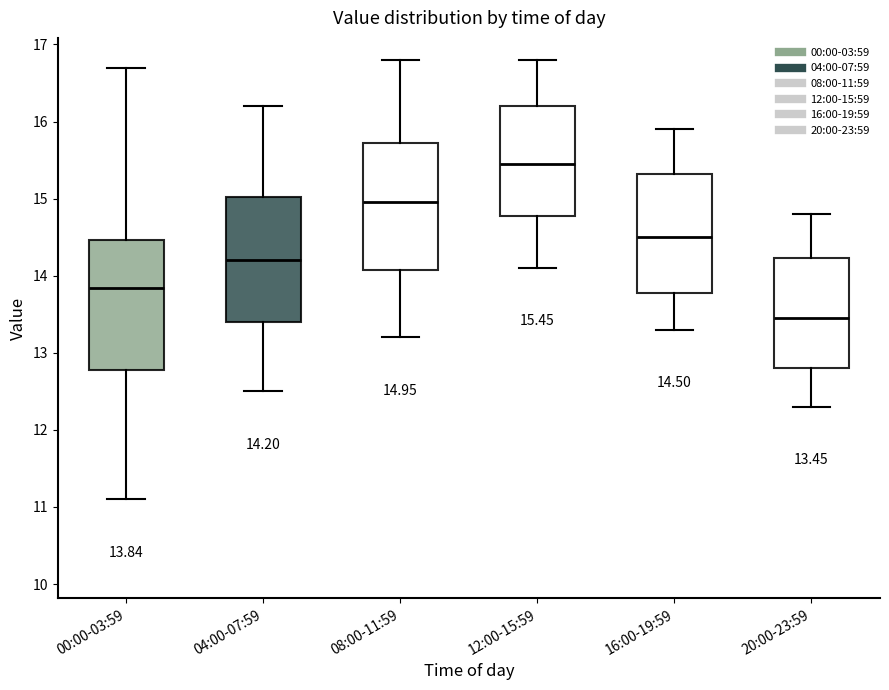

Which box has the lowest median line?

20:00-23:59